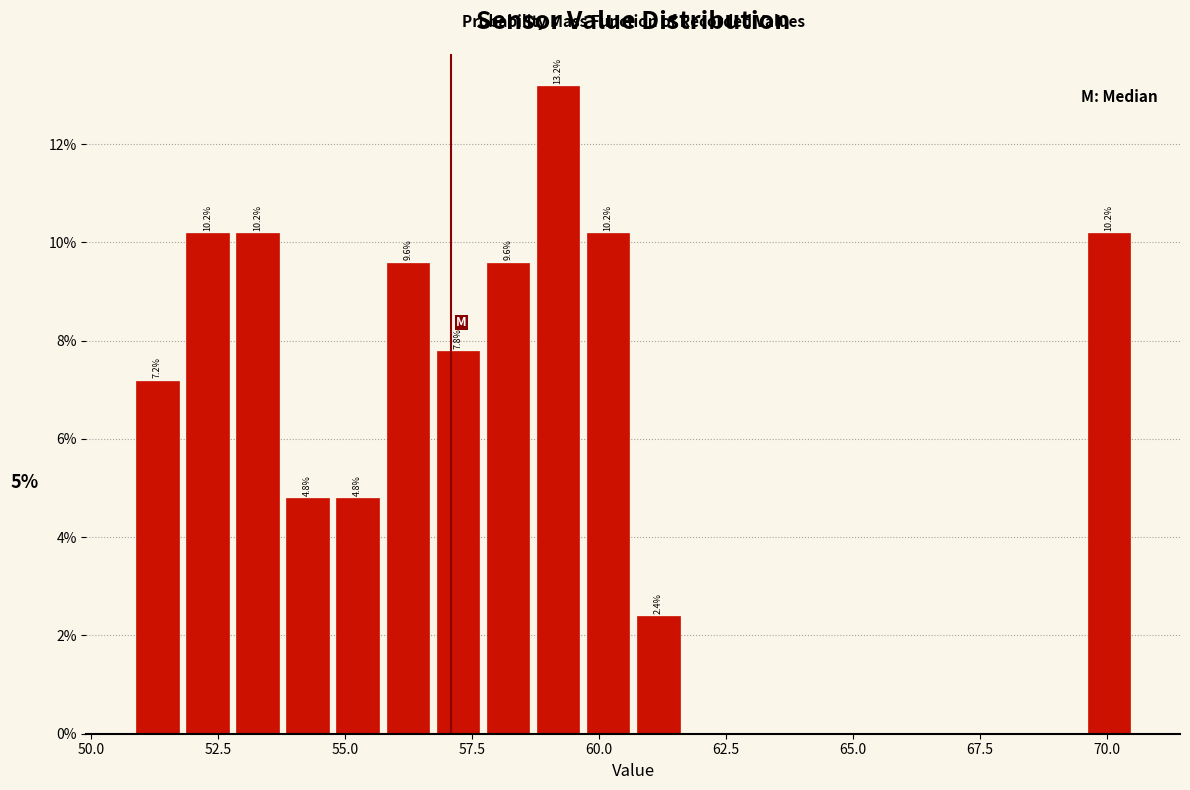

Read against the x-axis, roughly where is the centre of the tallest bar?

59.0